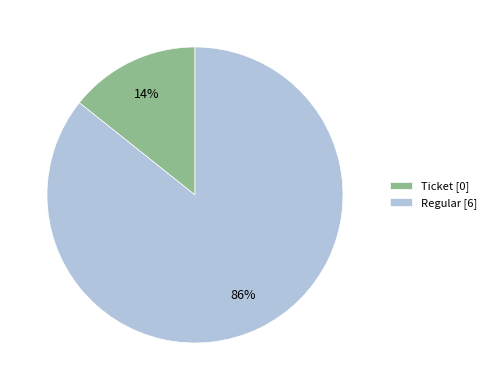

To the nearest percent, what is the average slice percentage?

50%